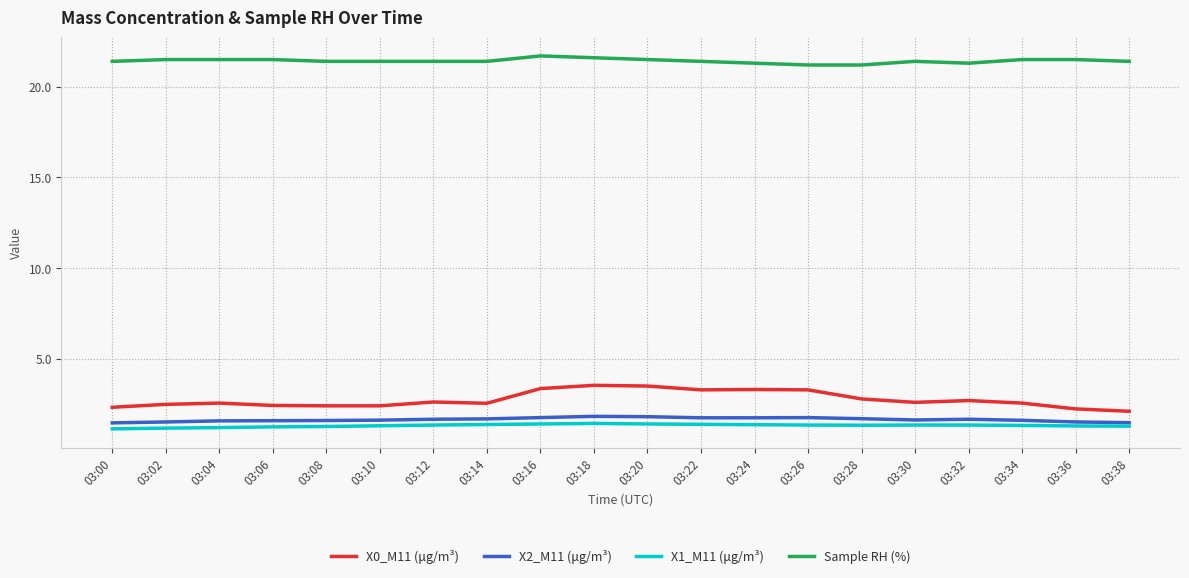

What is the difference between the highest and lowest values at 03:24?

19.9